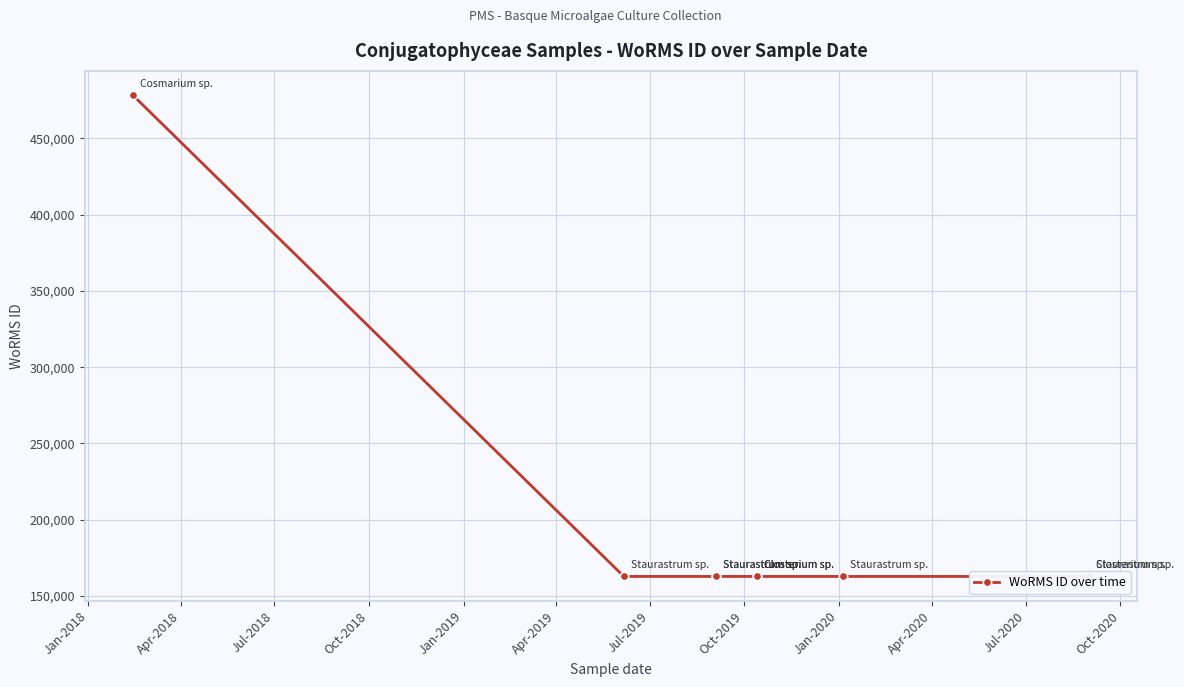

How many points are higher than both their immediate neighbors (excluding endpoints)?

1